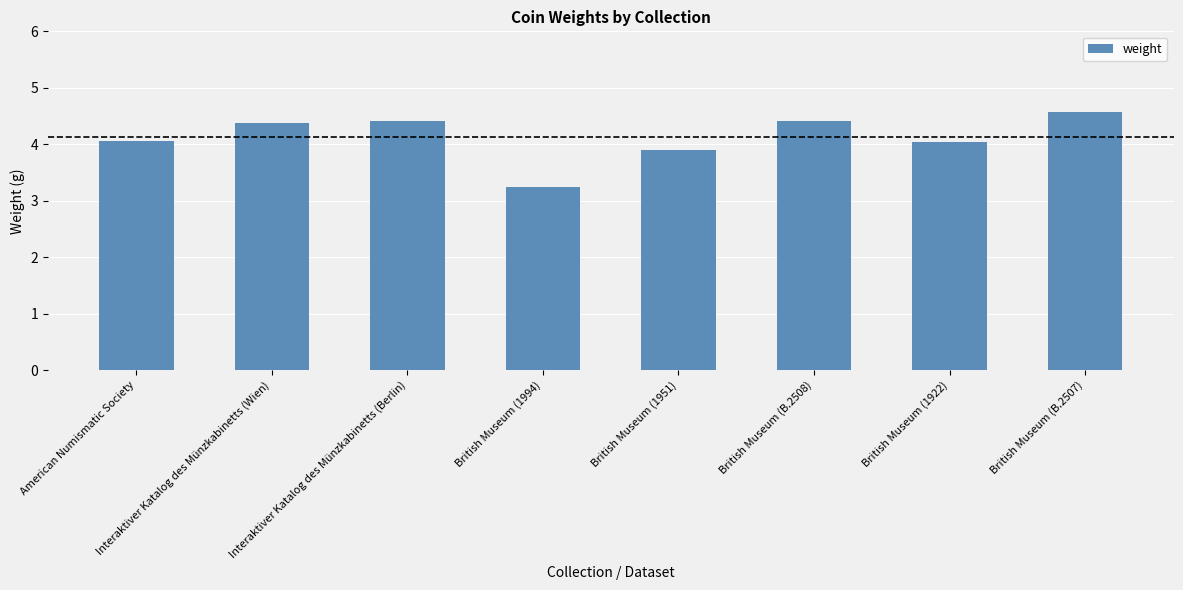

How many bars are there in total?

8